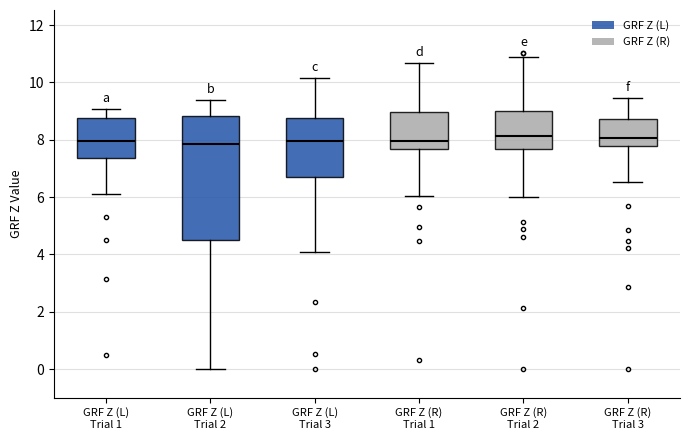

Reading left to right, read every box against the y-axis: the position of its median line, the range the box covers, and the ends of its whiskers. The values are not printed on the chart, so give them approximately, as read against the axis.

GRF Z (L) Trial 1: median 8.0, box 7.4 to 8.8, whiskers 6.0 to 9.0
GRF Z (L) Trial 2: median 7.8, box 4.4 to 8.8, whiskers 0.0 to 9.4
GRF Z (L) Trial 3: median 8.0, box 6.6 to 8.8, whiskers 4.0 to 10.2
GRF Z (R) Trial 1: median 8.0, box 7.6 to 9.0, whiskers 6.0 to 10.6
GRF Z (R) Trial 2: median 8.2, box 7.6 to 9.0, whiskers 6.0 to 10.8
GRF Z (R) Trial 3: median 8.0, box 7.8 to 8.8, whiskers 6.6 to 9.4